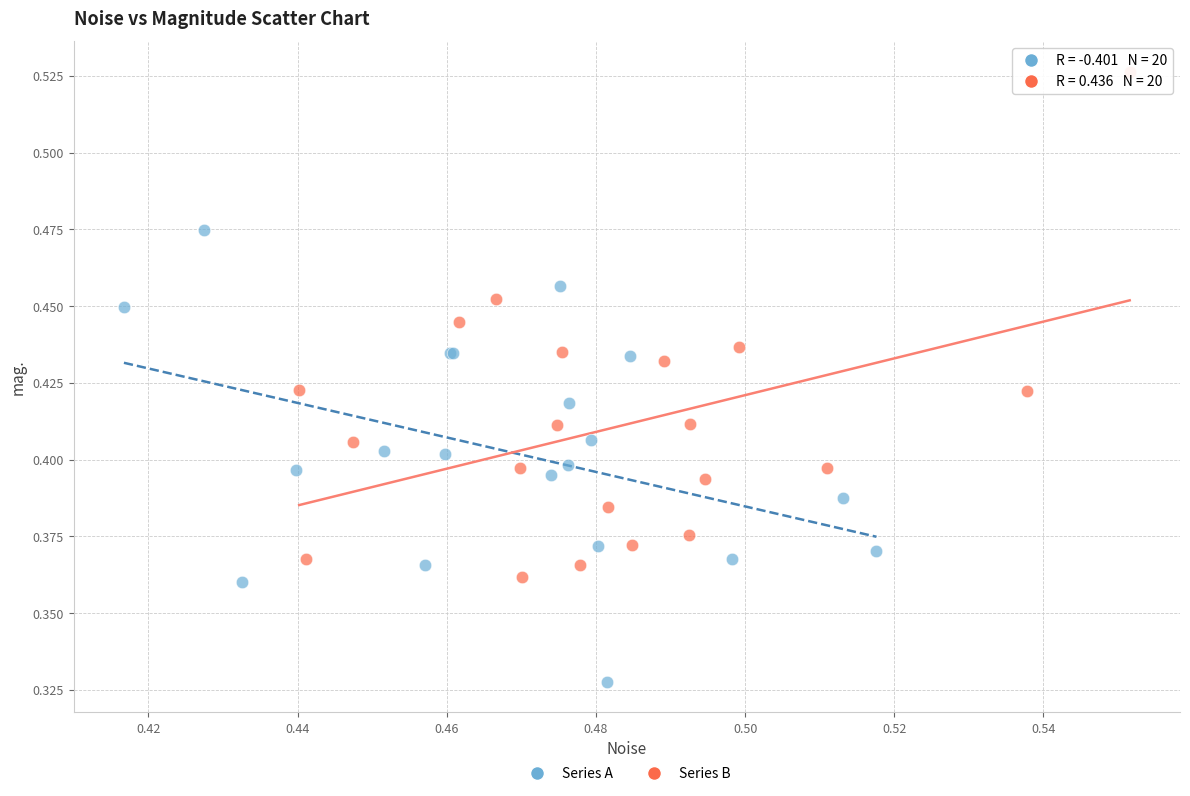

Which series contains the lowest Y value?

Series A